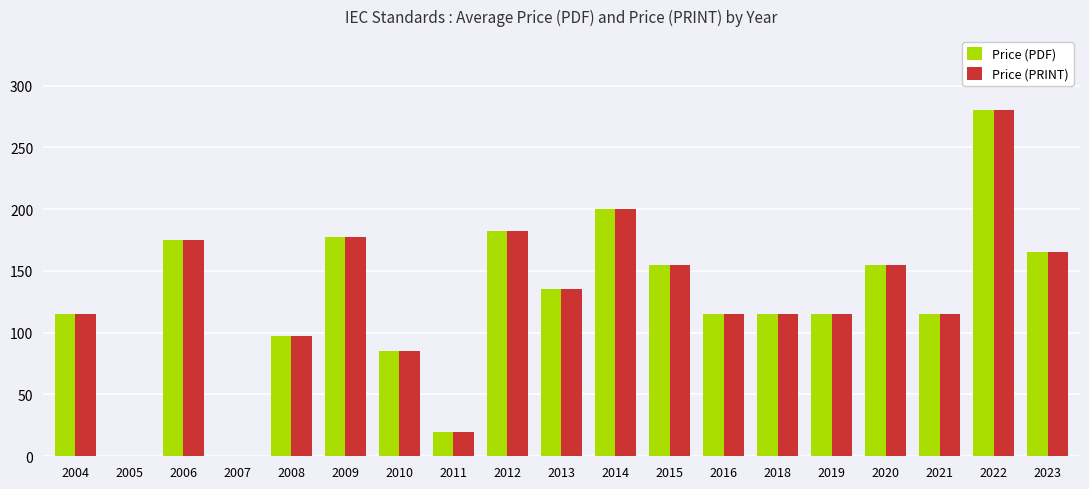

What is the approximate value of Price (PDF) at 2004?

115.0